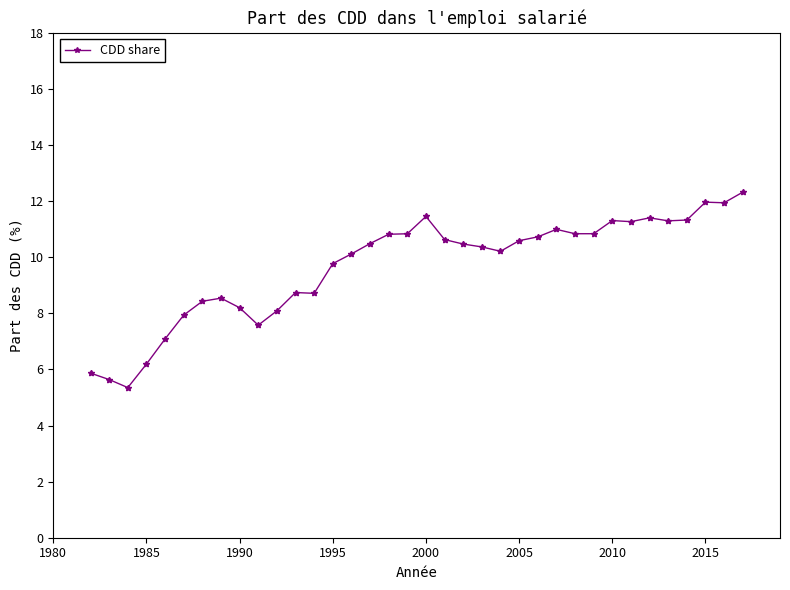

What is the value of the 8th point from the left?

8.5